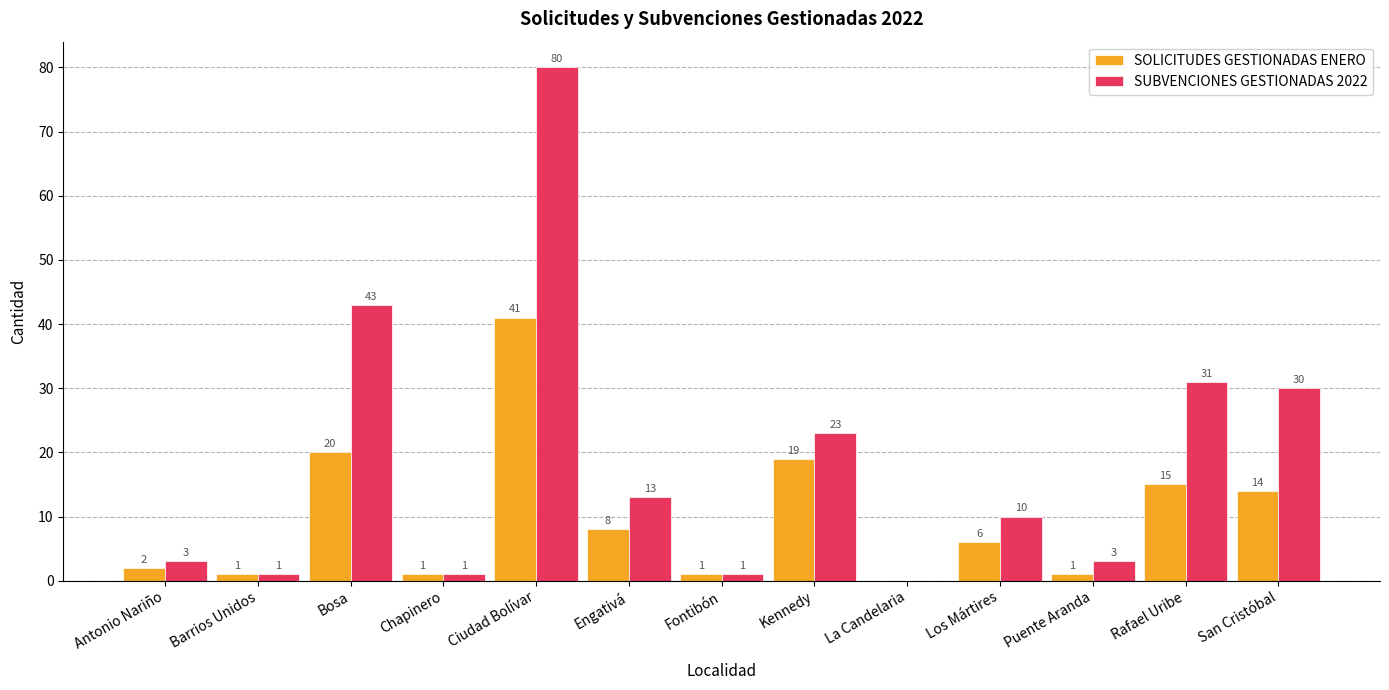

How many positive values does the SUBVENCIONES GESTIONADAS 2022 series have?

12